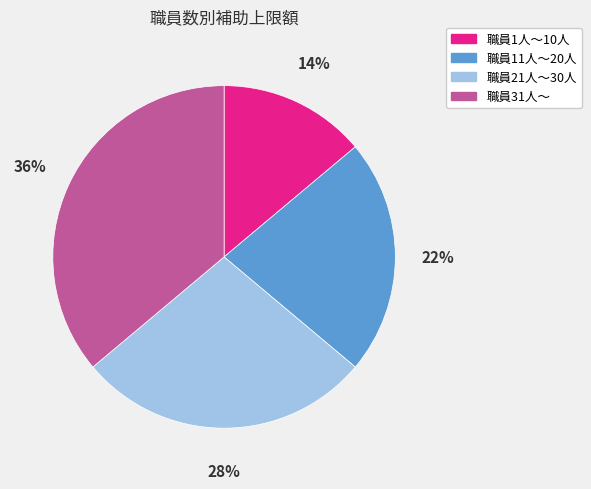

Rank the categories by value from highest to lowest.

職員31人～, 職員21人～30人, 職員11人～20人, 職員1人～10人